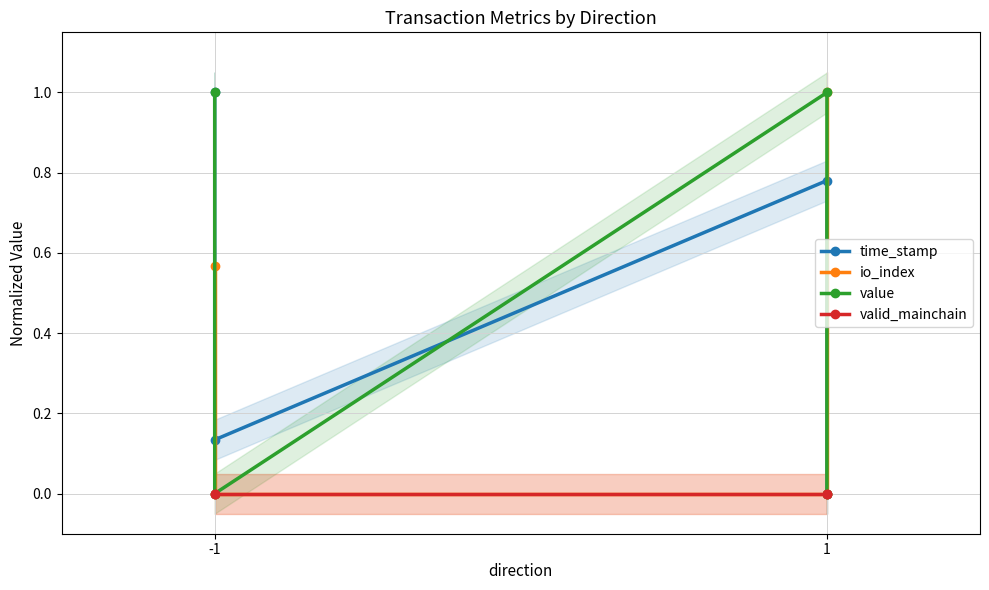

True or false: value and io_index cross at least once.

True